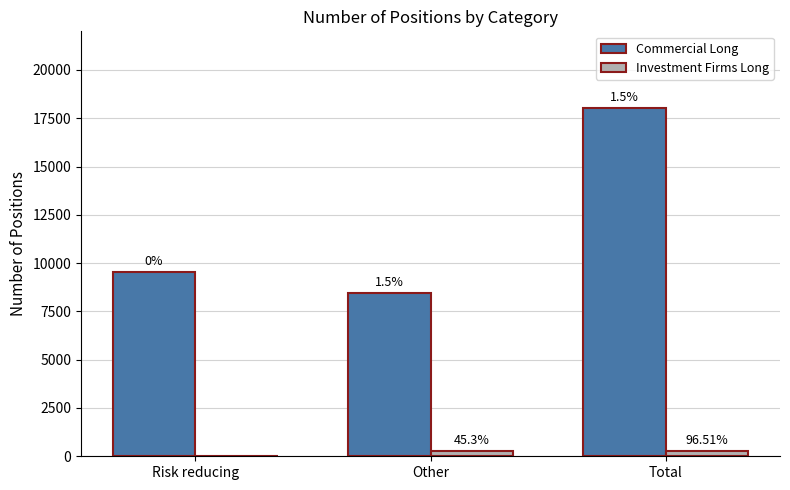

What is the sum of all Commercial Long values?

36050